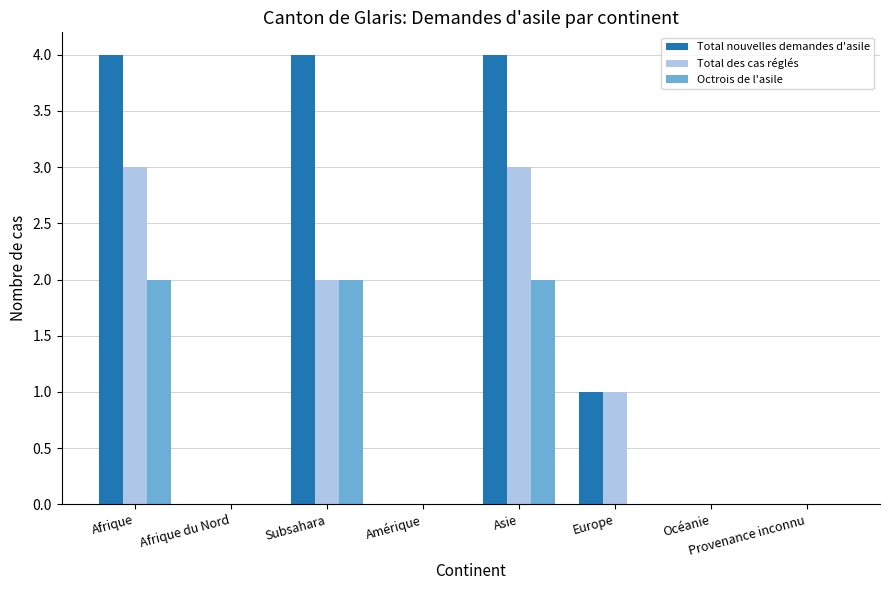

Between Afrique and Europe, which series saw the biggest shift?

Total nouvelles demandes d'asile